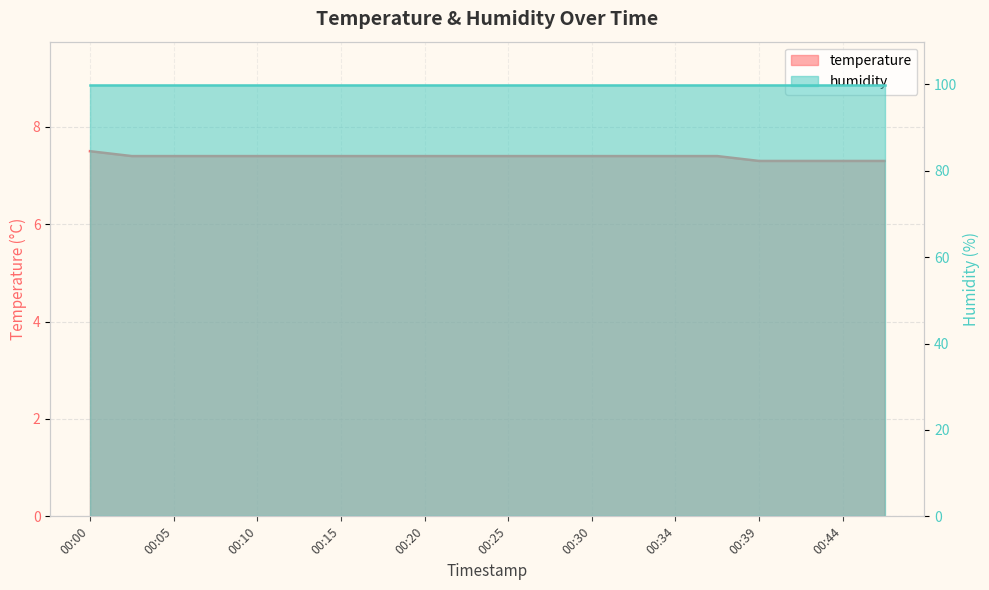

Where is the data nearest to the value 7?

00:39